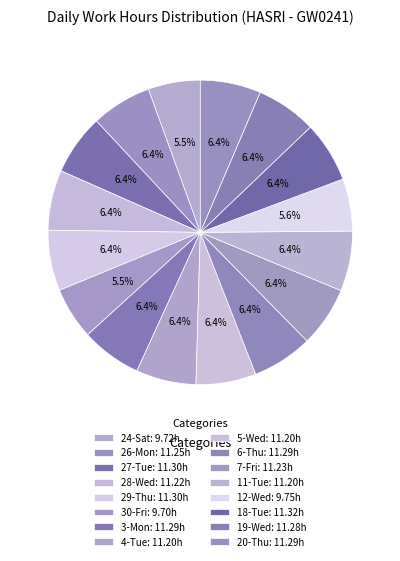

Does 29-Thu account for over 50% of the chart?

No